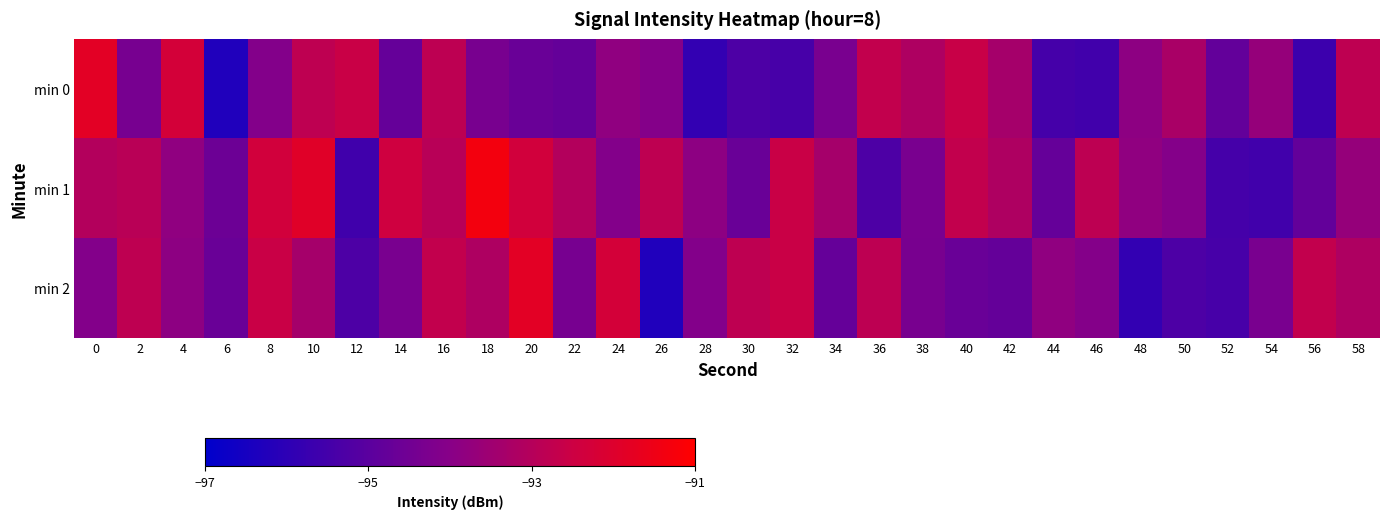

Which series has the largest range (max minus min)?

min 0